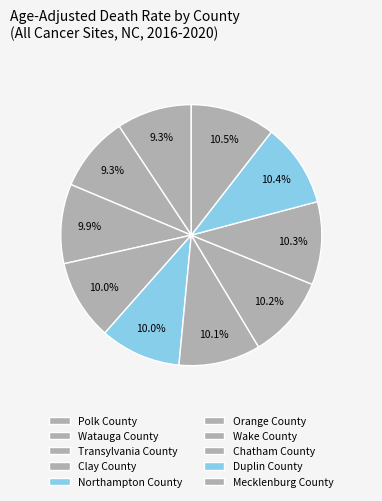

To the nearest percent, what is the difference between the largest and smallest slice percentages?

1%